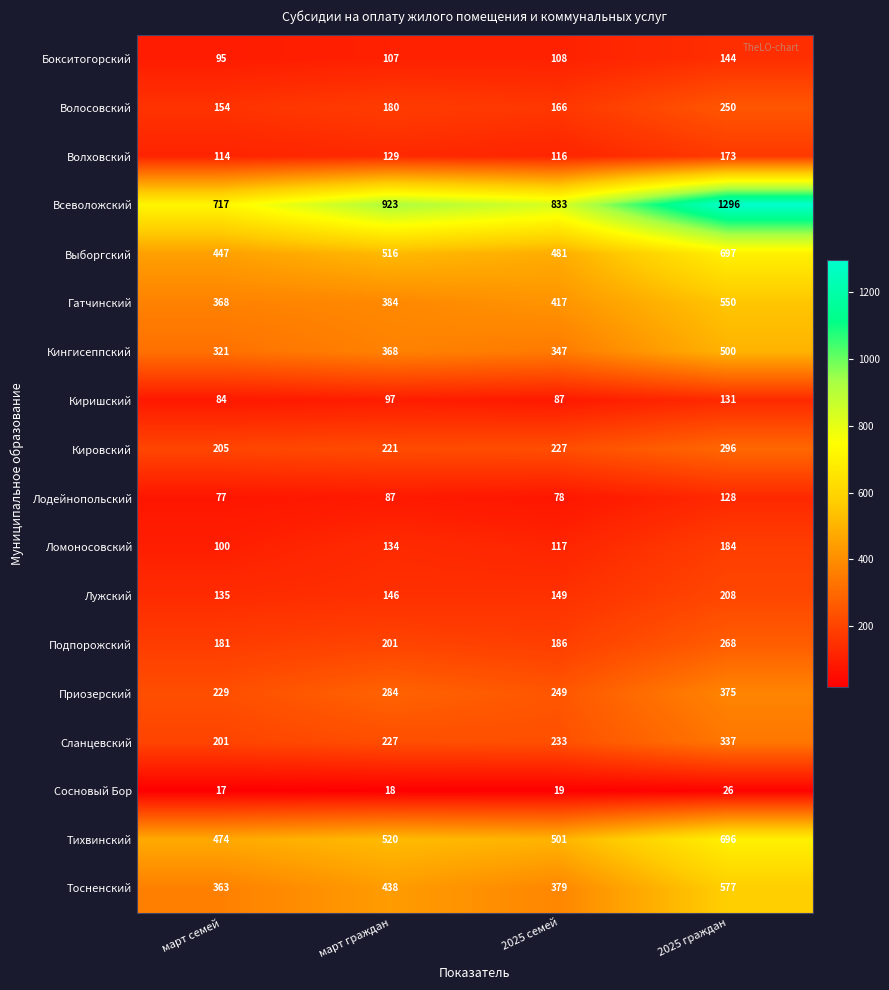

How many data points in Волховский are less than 129?

2